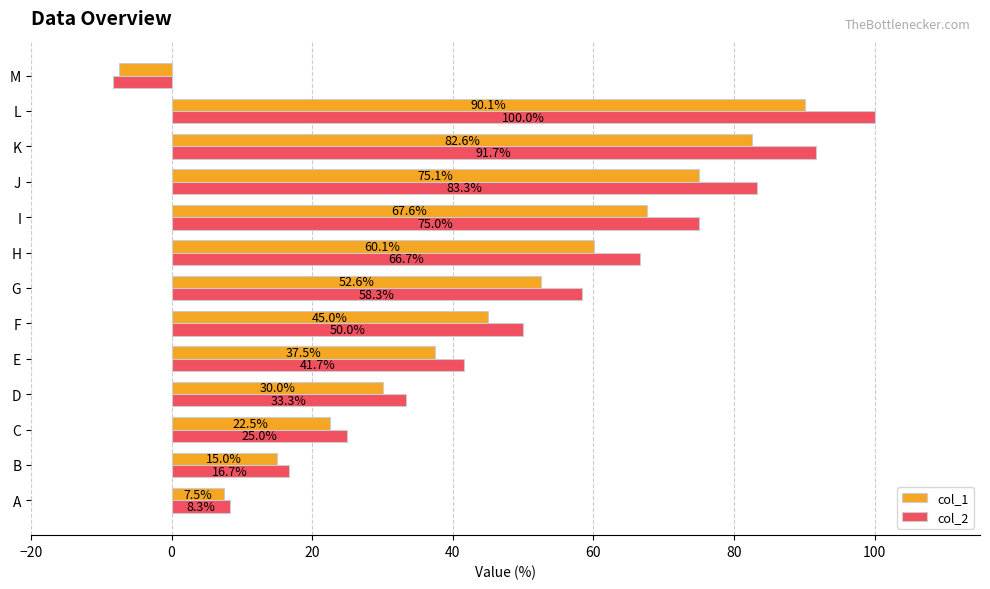

Which series has the largest total across all categories?

col_2